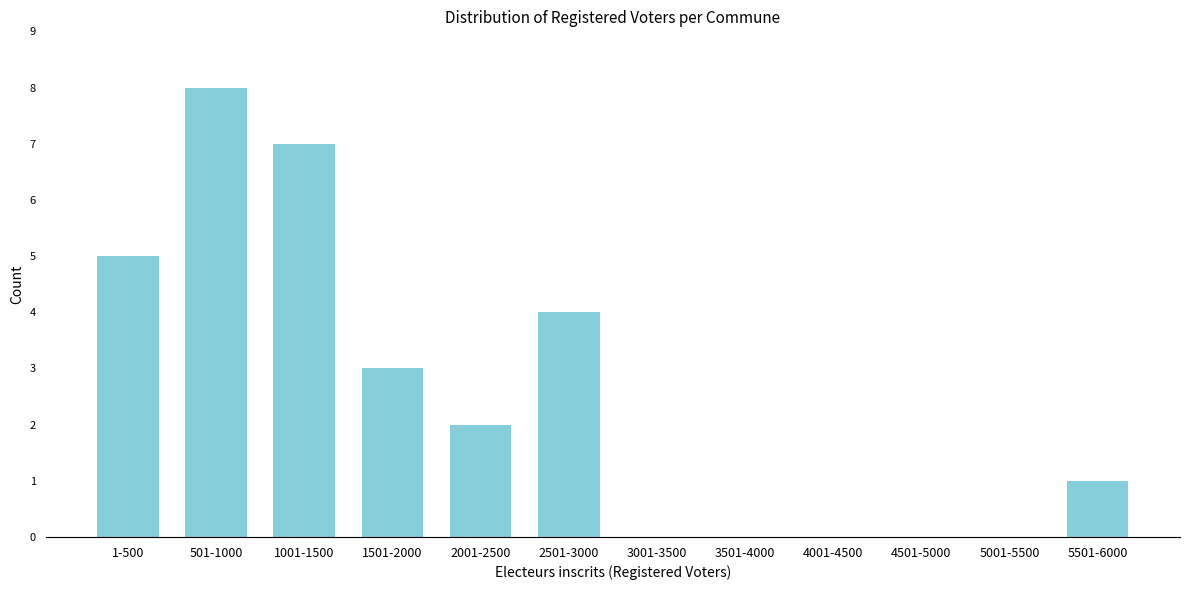

Reading right to left, extract all data points from this chart.

5501-6000=1	5001-5500=0	4501-5000=0	4001-4500=0	3501-4000=0	3001-3500=0	2501-3000=4	2001-2500=2	1501-2000=3	1001-1500=7	501-1000=8	1-500=5